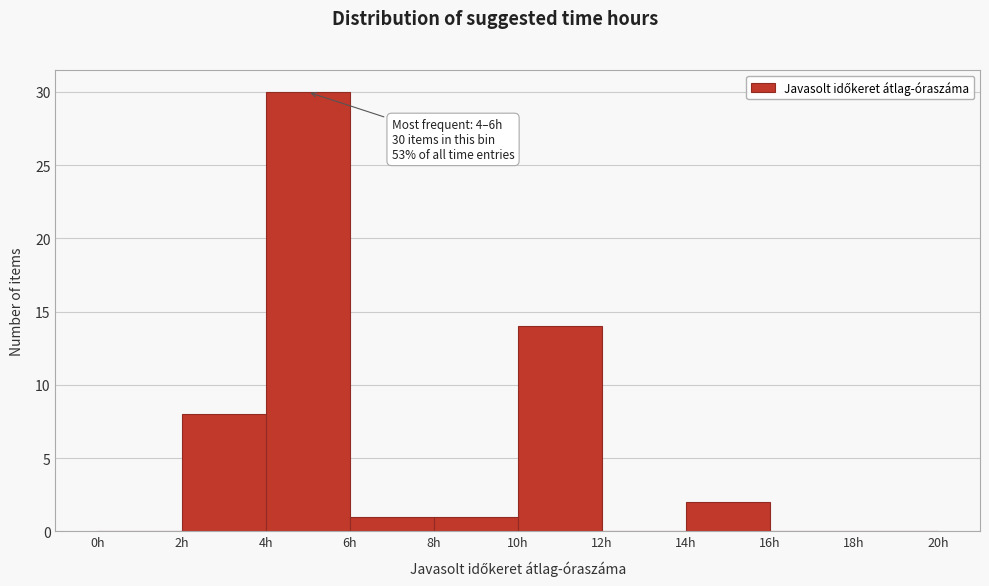

Which range on the x-axis has the tallest bar?

4 to 6